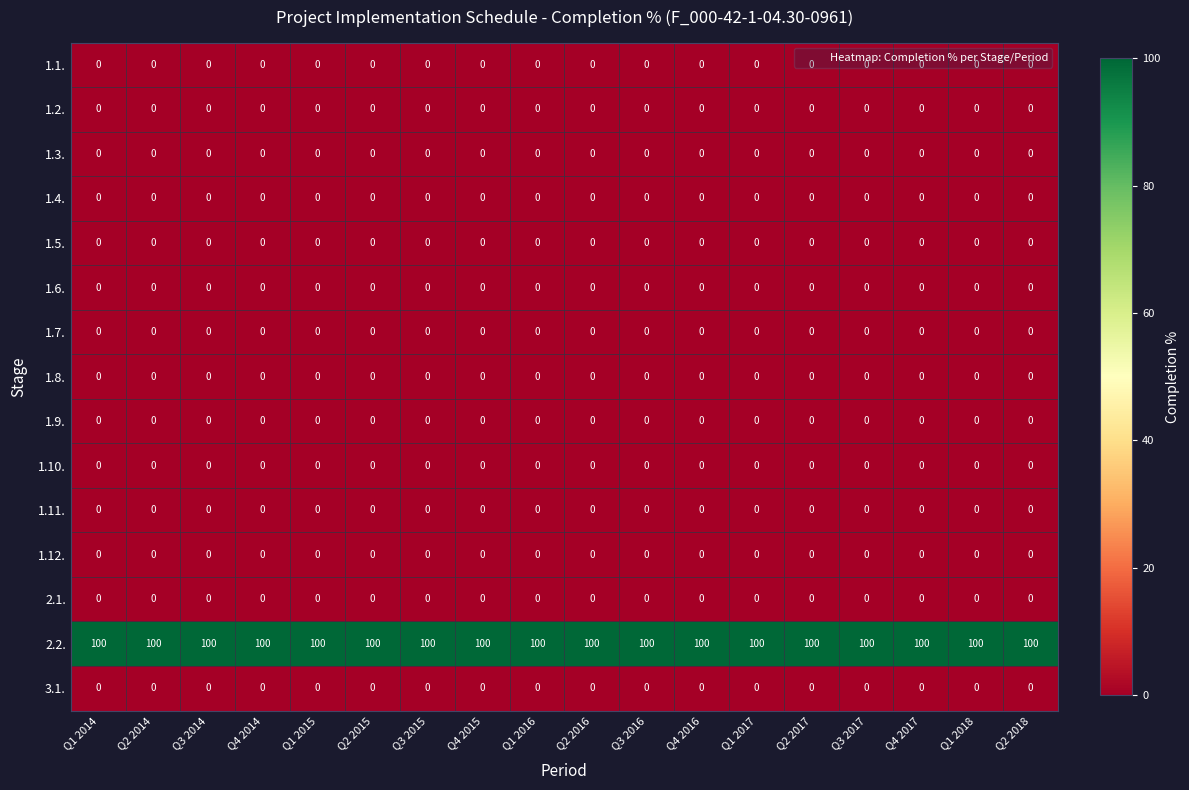

The 1.4. series shows 0 at Q2 2016. True or false?

True